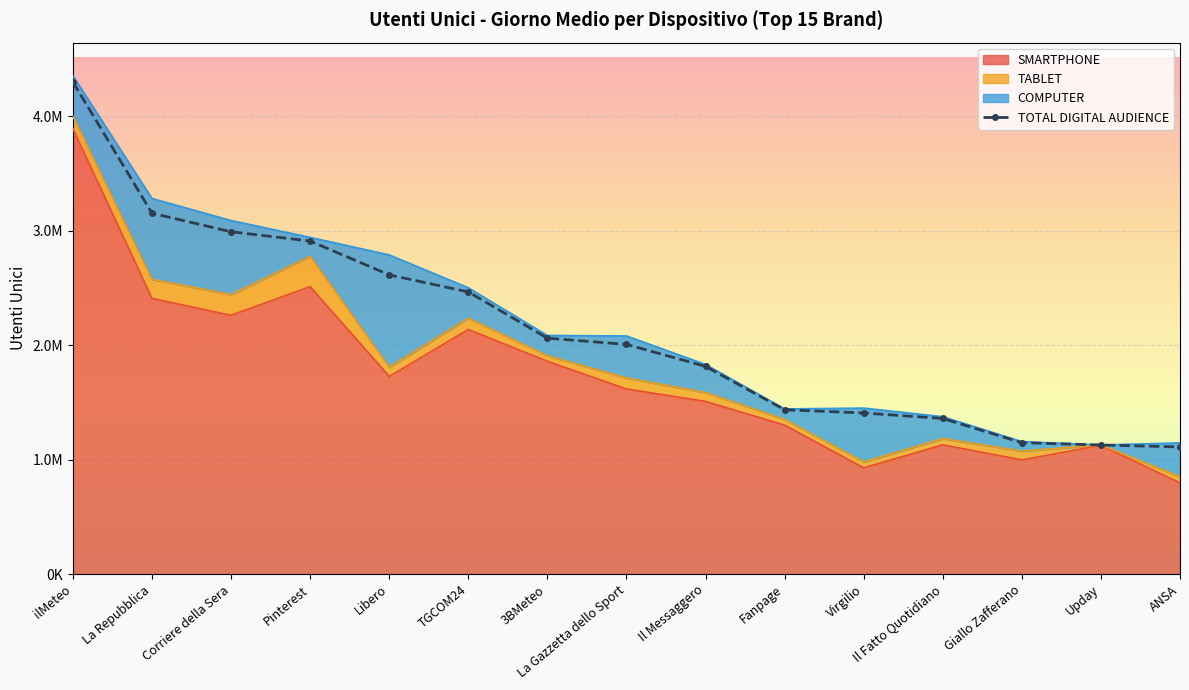

What is the value of the 11th point from the left?

1407359